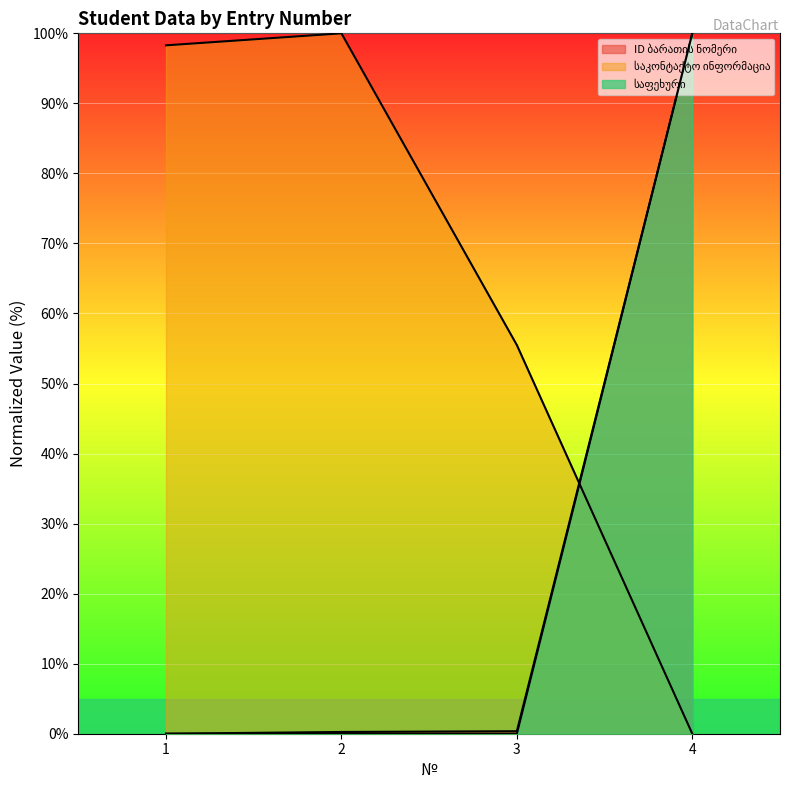

What is the difference between the highest and lowest values at 1?

98.3